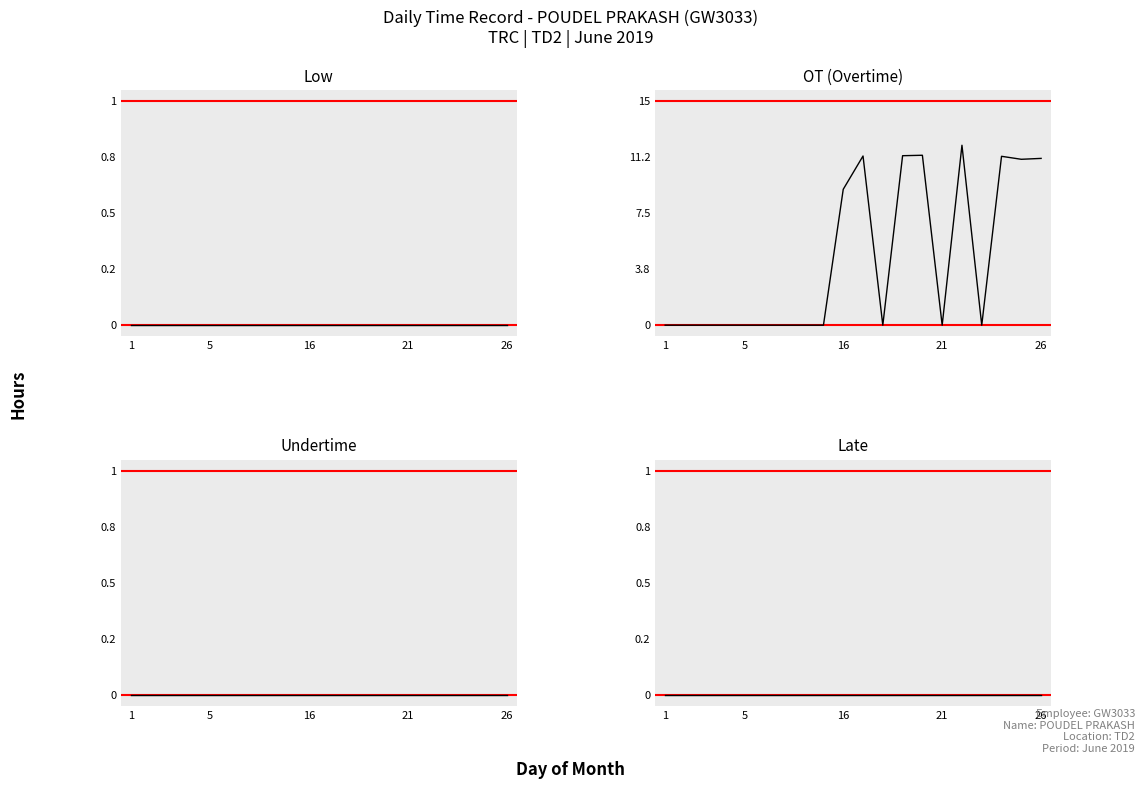

True or false: Undertime and Low intersect in this chart.

False